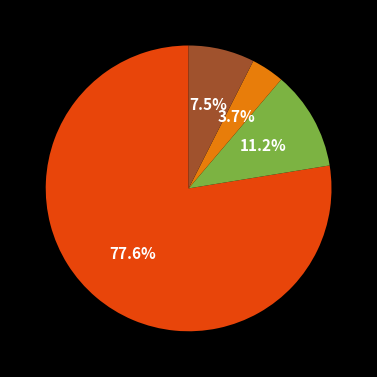

Is there any slice that represents more than half of the pie?

Yes